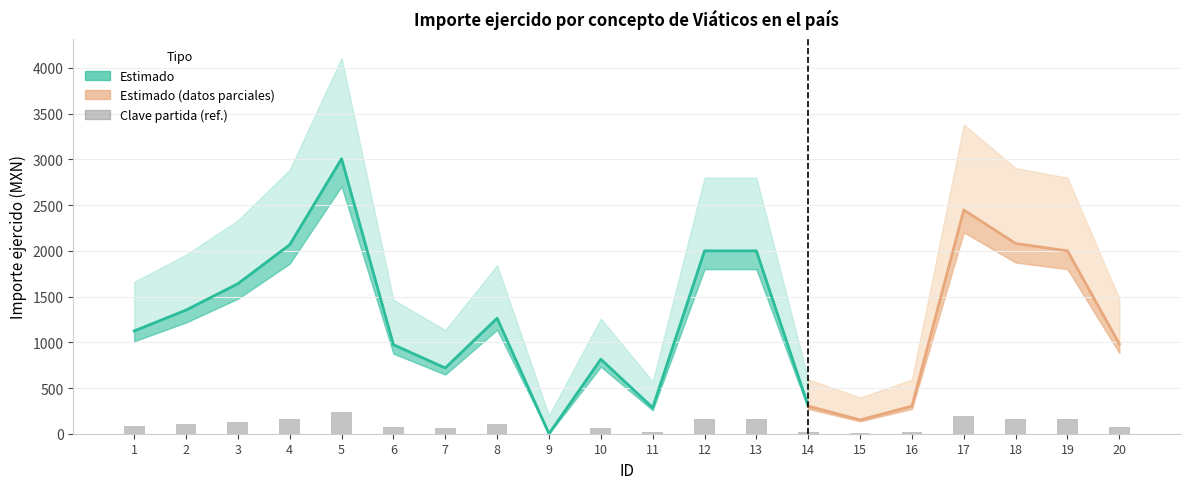

Which label corresponds to the smallest value in the chart?

9